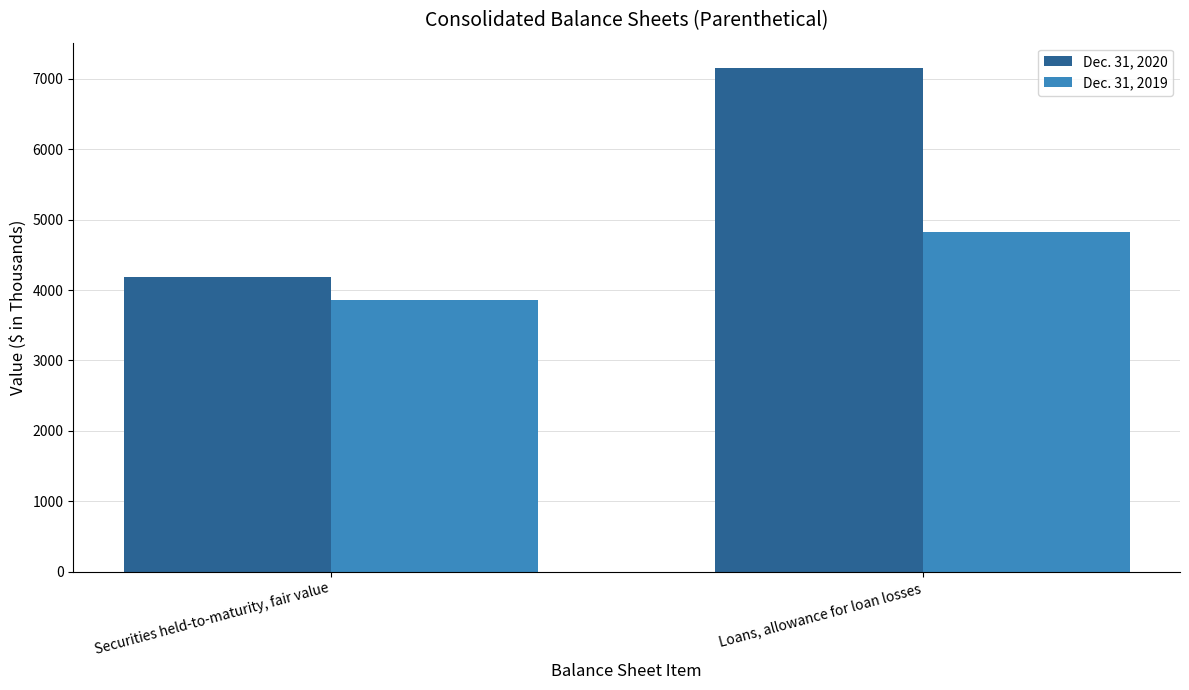

Which series has the widest spread of values?

Dec. 31, 2020